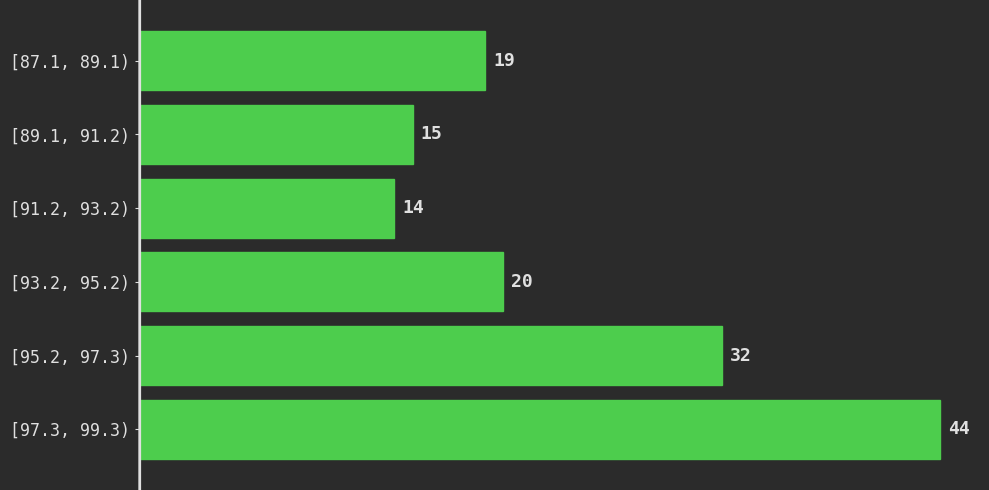

Reading top to bottom, list all the values displayed in this chart.

19	15	14	20	32	44